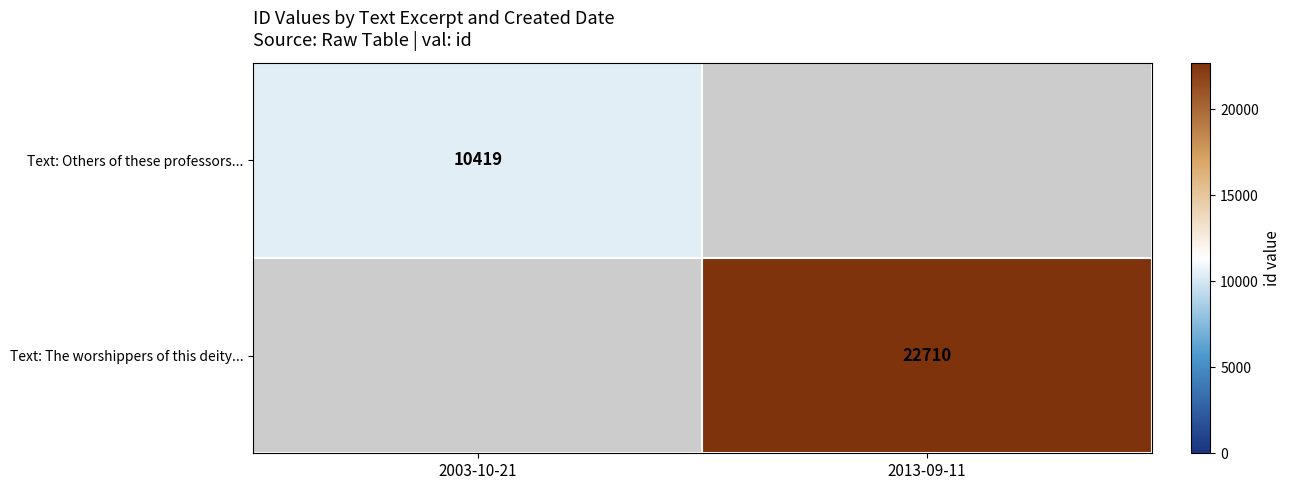

How many data points does each series have?

2